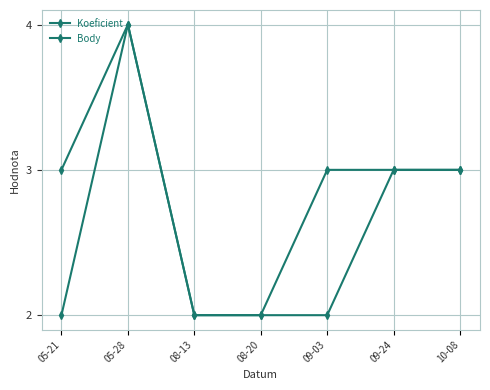

What is the average value of the Body series?

3